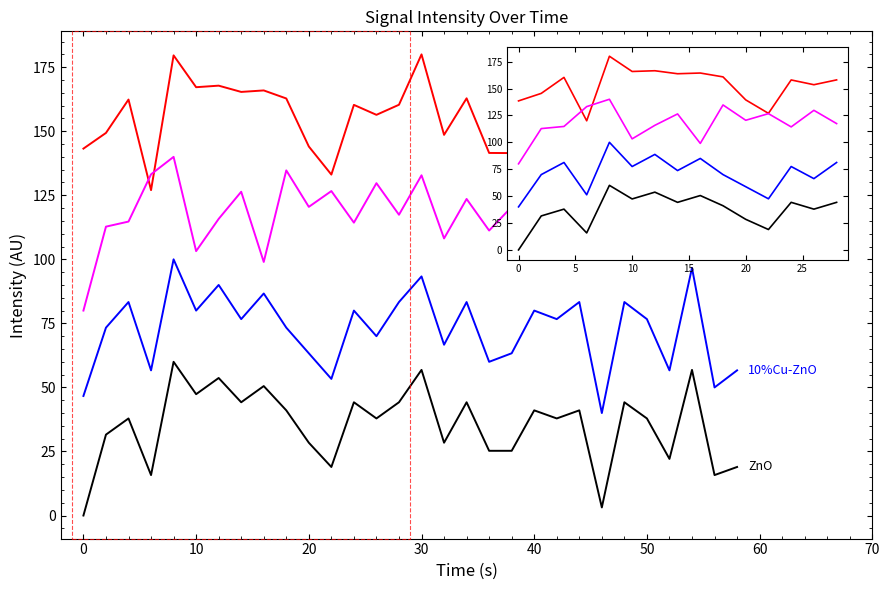

What is the greatest value displayed?

180.0